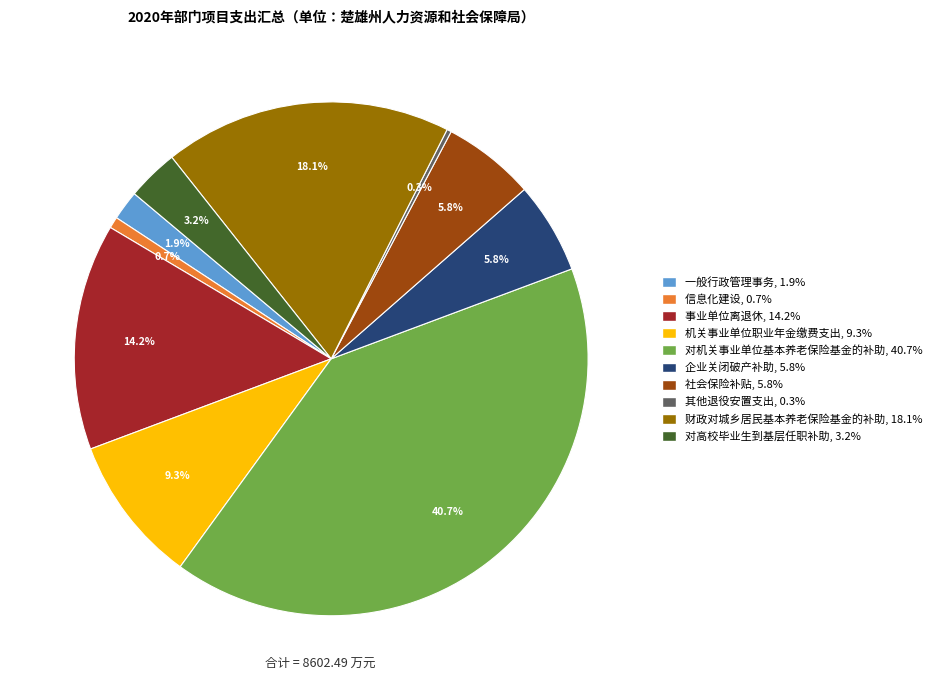

Is 对机关事业单位基本养老保险基金的补助 the majority of the pie?

No